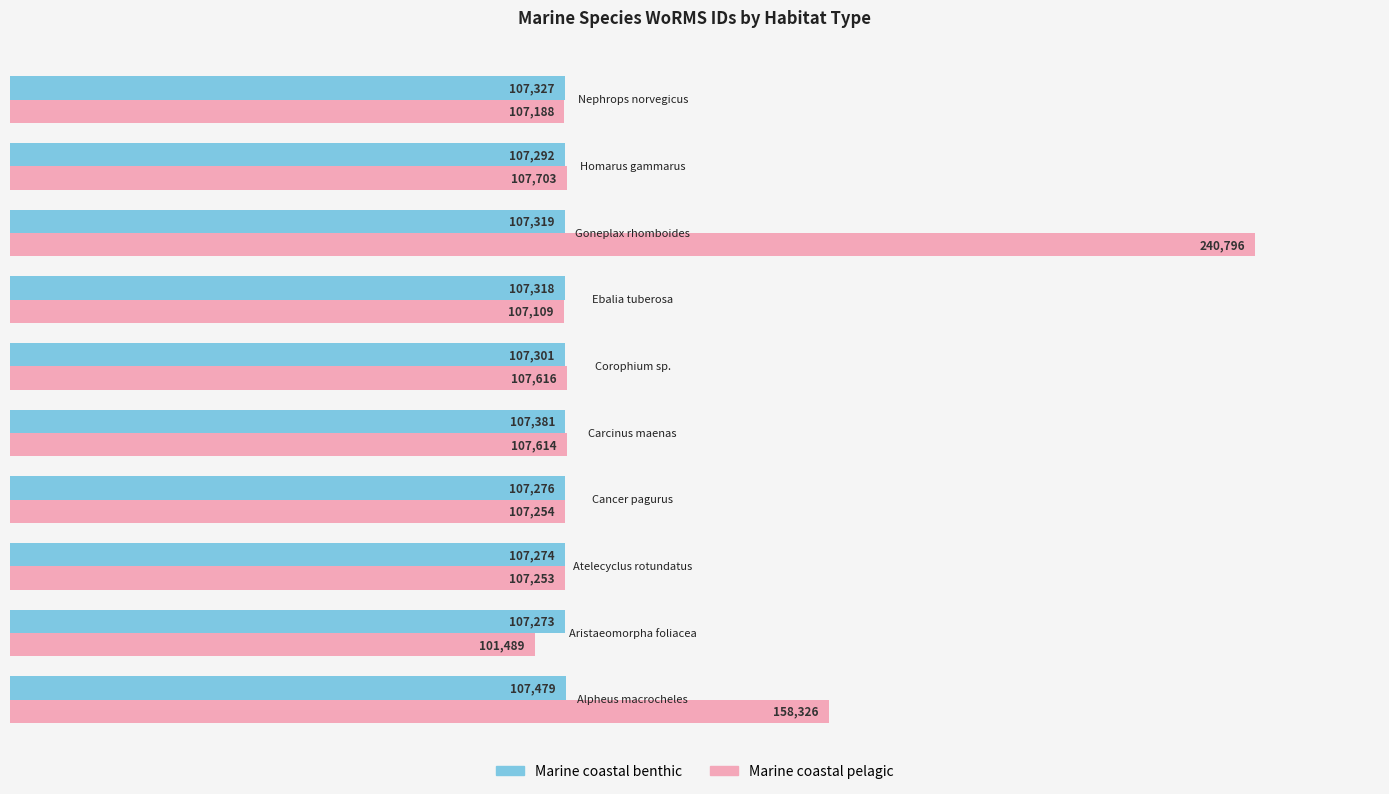

What is the greatest value displayed?

240796